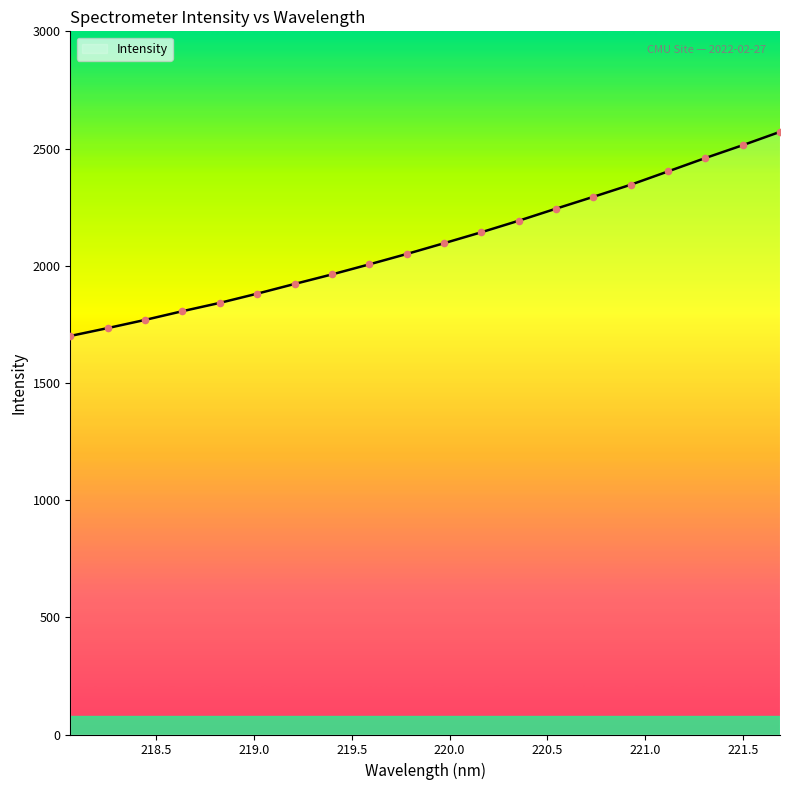

What is the difference between the maximum and minimum values?

870.8